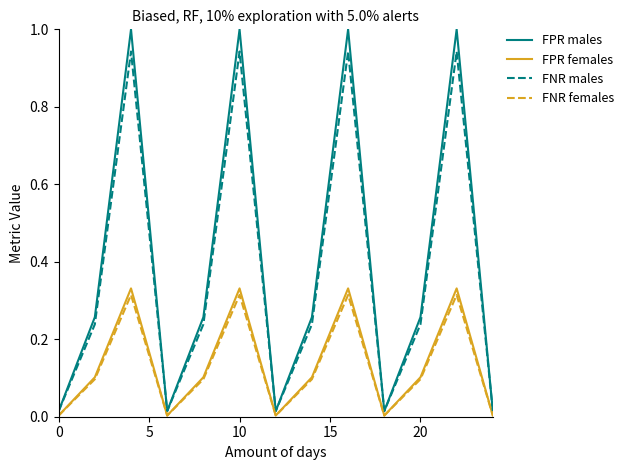

What is the greatest value displayed?

1.0